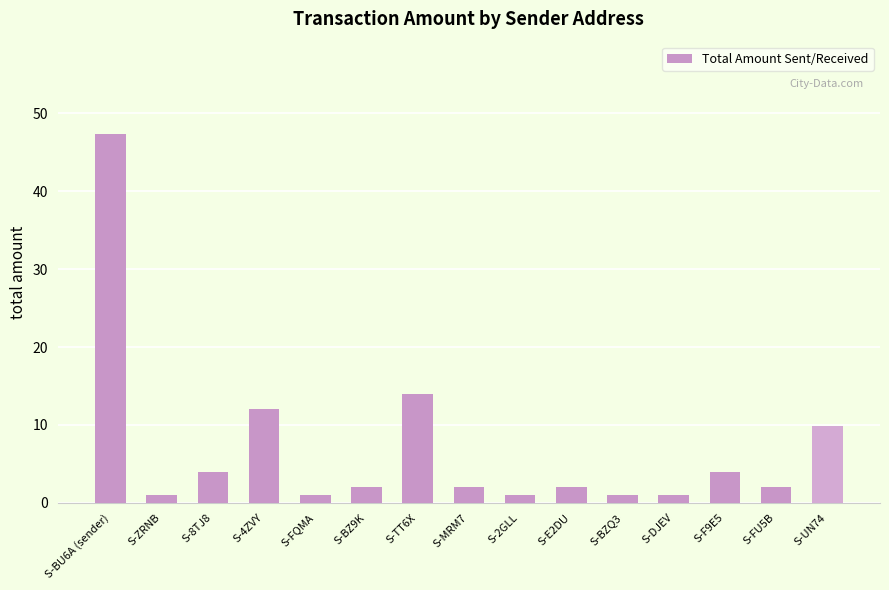

How many bars are there in total?

15